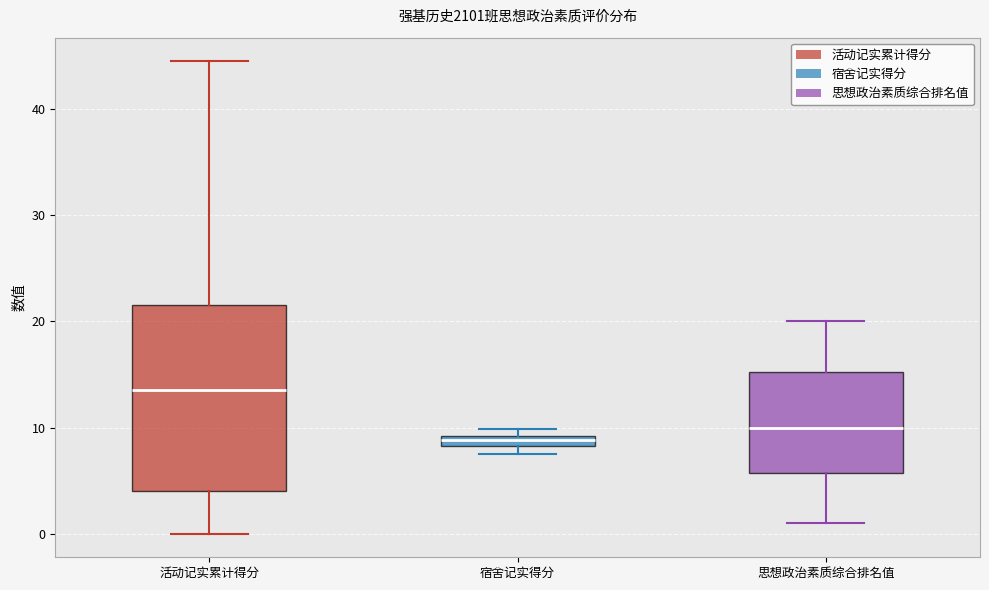

Which box has the lowest median line?

宿舍记实得分